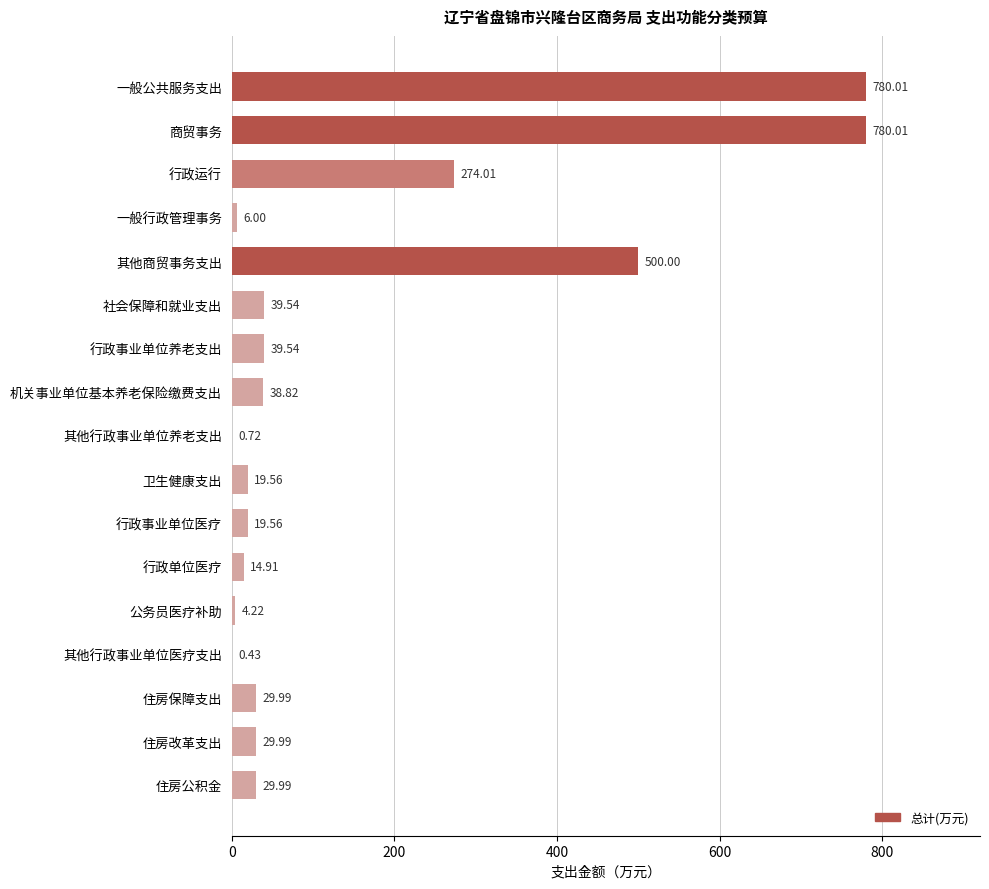

What is the sum of the values at 一般行政管理事务 and 机关事业单位基本养老保险缴费支出?

44.8